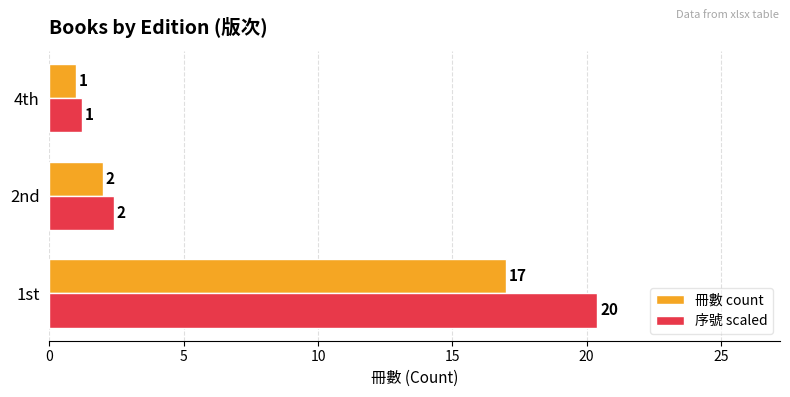

At which category is the sum across all series the highest?

1st